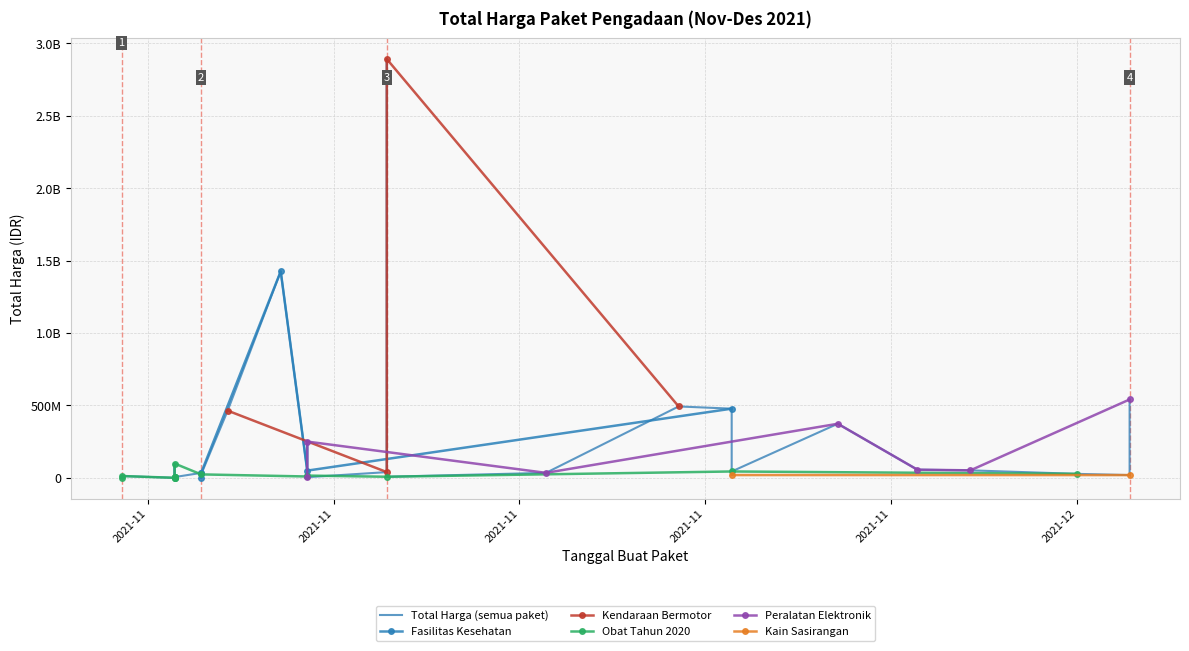

Reading left to right, list all the values displayed in this chart.

2021-11-07=1425867900	2021-11-08=49730040	2021-11-24=477600000	2021-11-04=34000000	2021-11-04=32441200	2021-11-04=577875	2021-11-05=464002100	2021-11-11=39440000	2021-11-11=2892122000	2021-11-22=493000000	2021-11-24=19175000	2021-12-09=18900000	2021-11-08=9180000	2021-11-08=15513960	2021-11-11=7401240	2021-11-01=333600	2021-11-03=78000	2021-11-03=98772570	2021-11-03=2772000	2021-11-03=265000	2021-11-03=4672200	2021-11-03=182000	2021-11-03=8742500	2021-11-03=5129000	2021-11-01=12453900	2021-11-24=43859200	2021-11-04=23653000	2021-12-07=27412000	2021-11-08=250350000	2021-11-08=4350000	2021-11-17=34292000	2021-11-28=373404000	2021-12-01=56152800	2021-12-03=51601000	2021-12-09=541071000